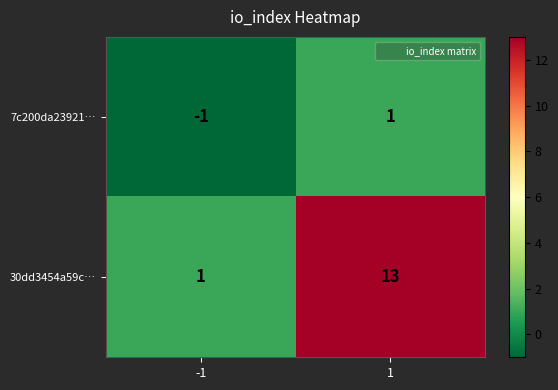

Which series has the largest range (max minus min)?

30dd3454a59c…